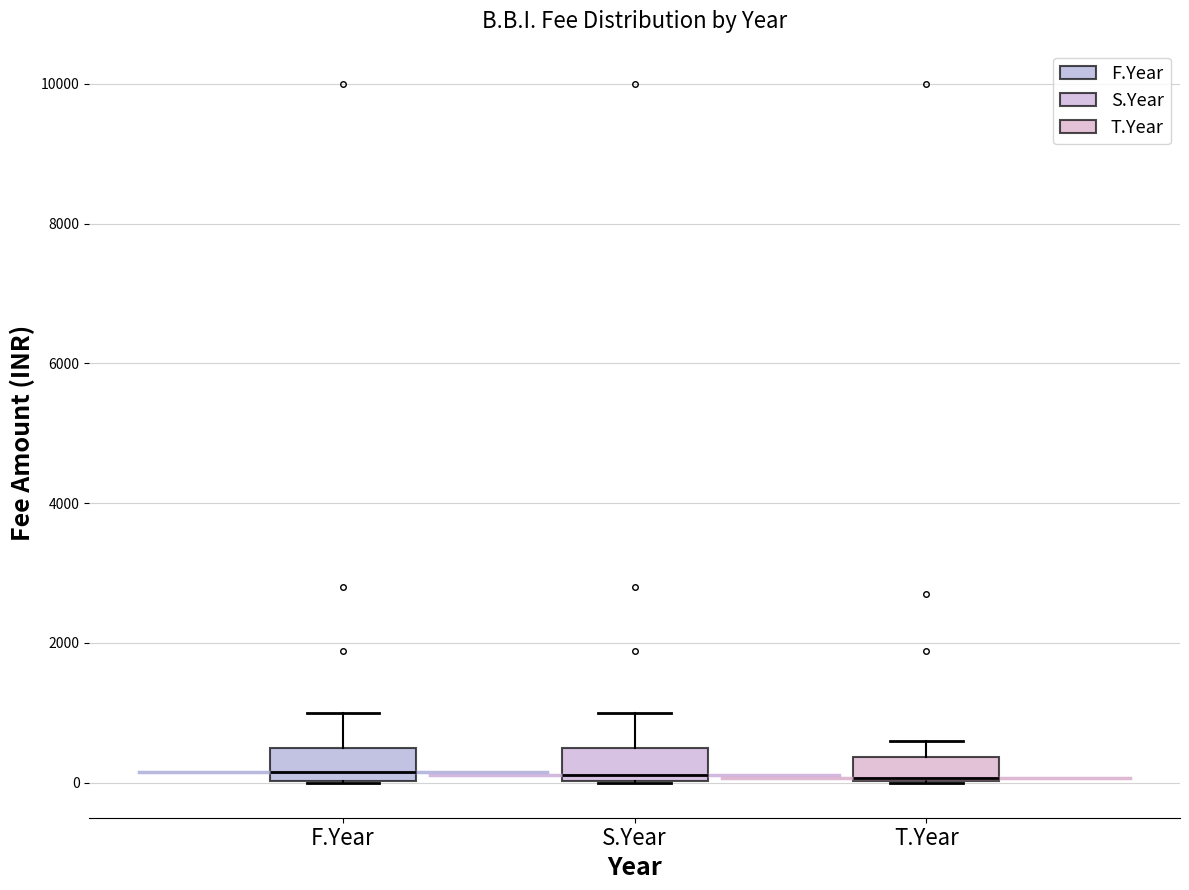

Where is the lower edge of the box for F.Year on the y-axis? The values are not printed on the chart, so give them approximately, as read against the axis.

0